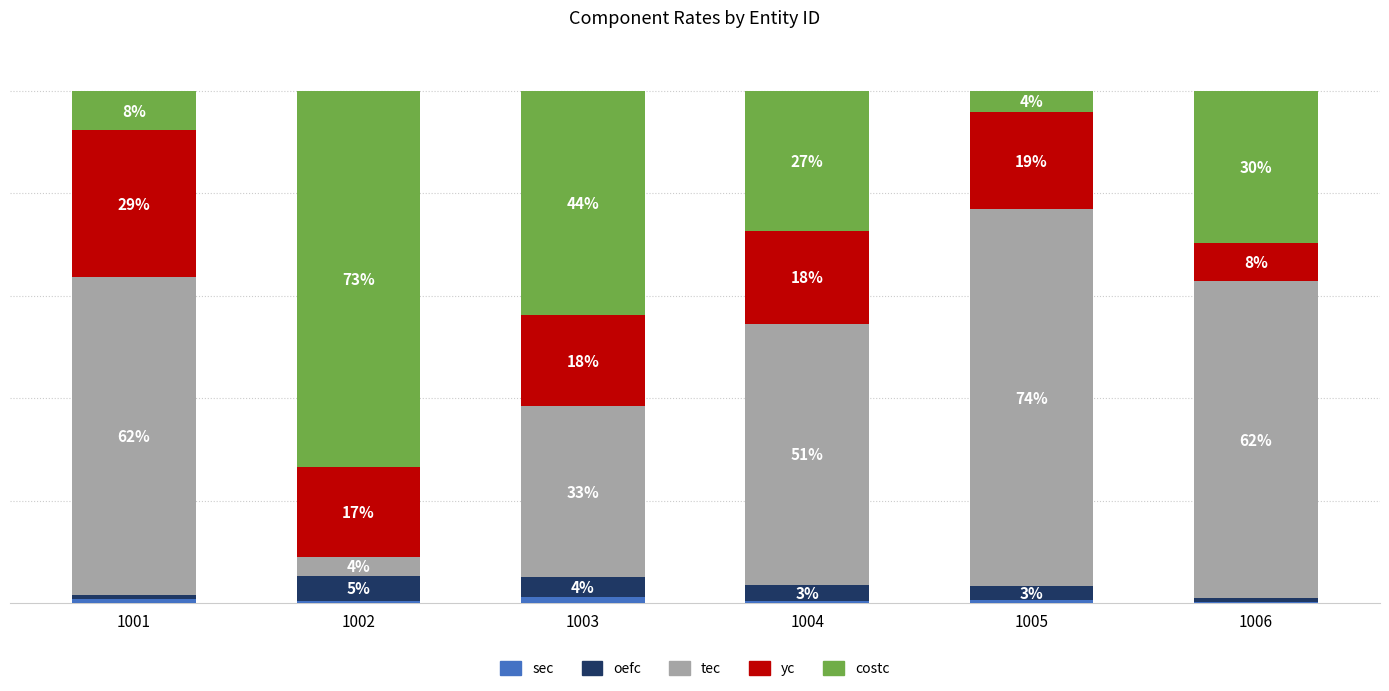

At which label does costc first exceed 29?

1002